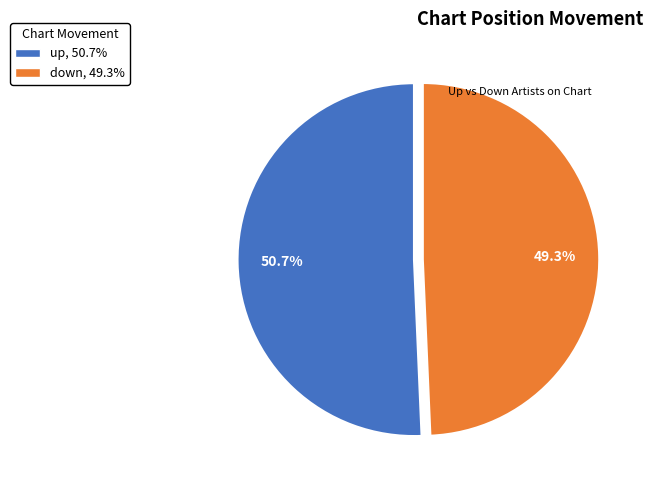

To the nearest percent, what is the average slice percentage?

50%